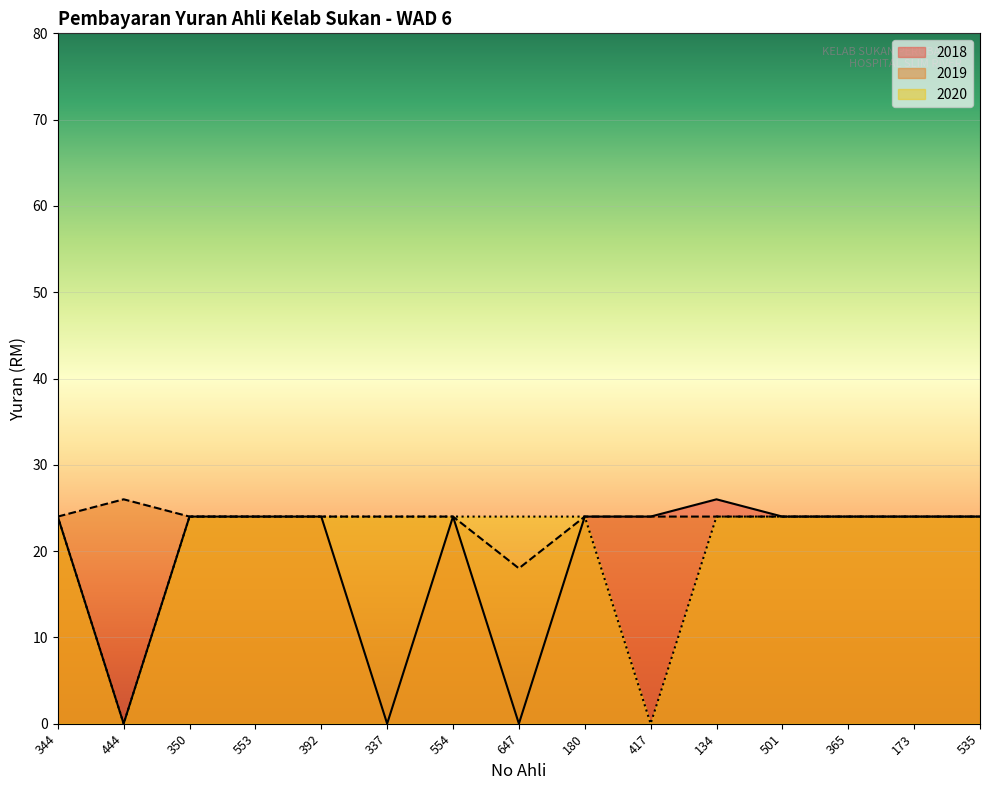

At which label does 2019 reach its peak?

444